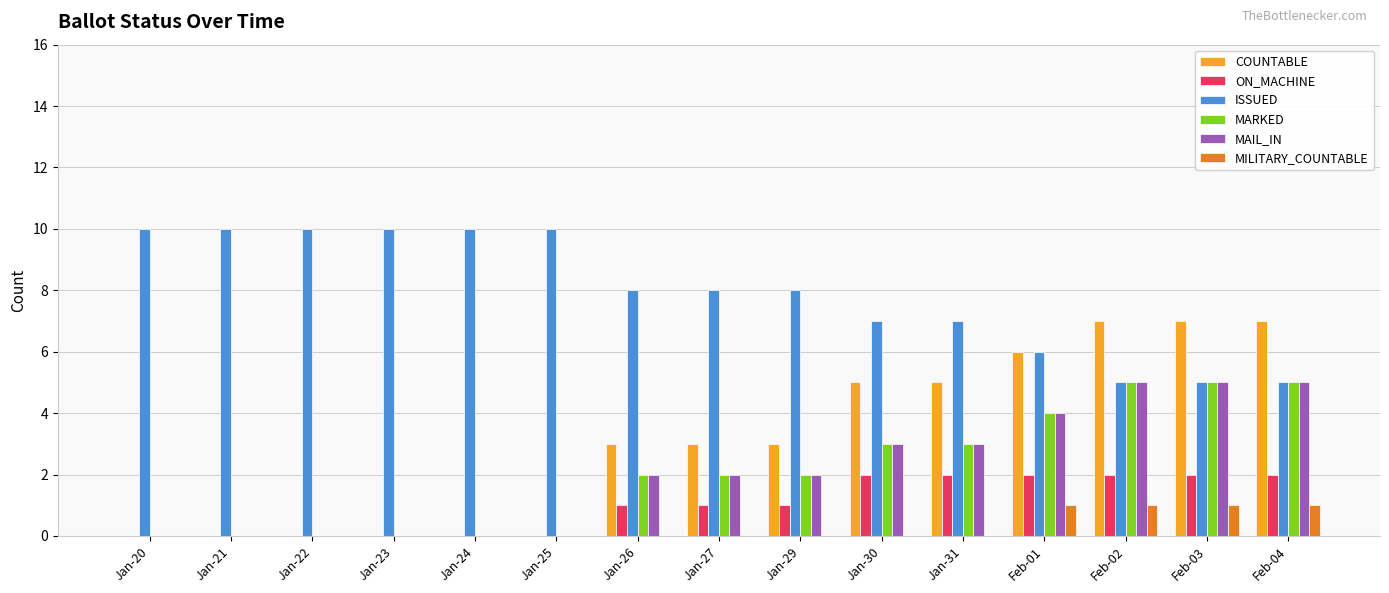

The MAIL_IN series shows 0 at Jan-22. True or false?

True